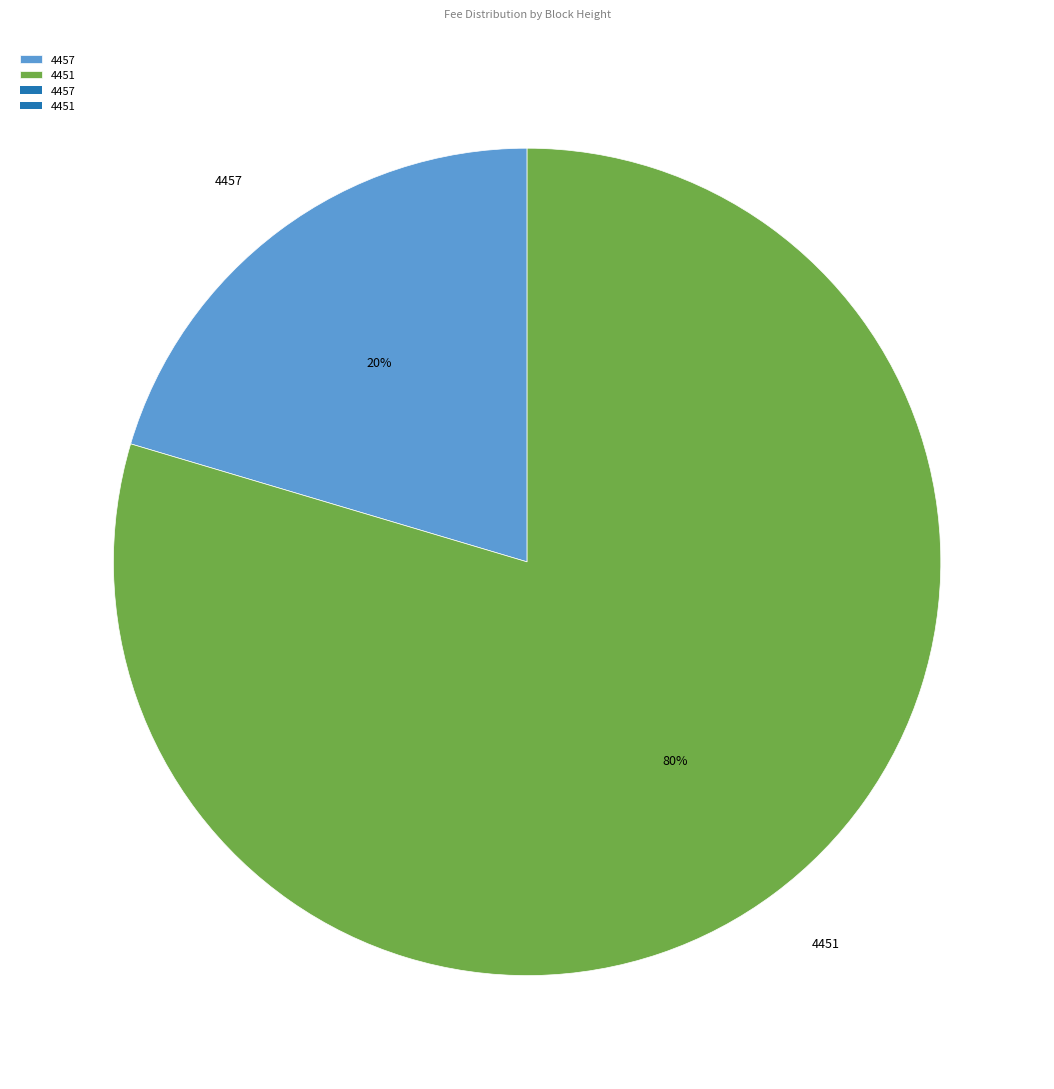

How many segments does this pie chart have?

2